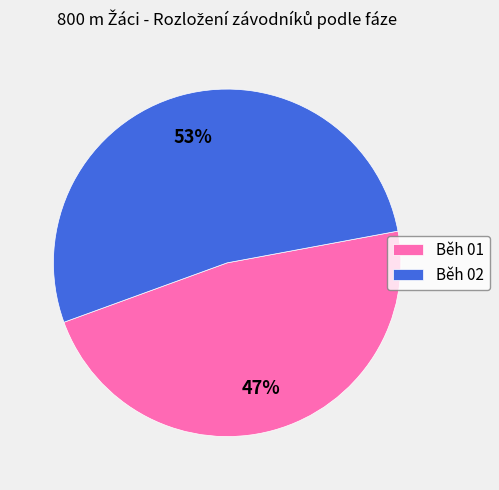

Is the sum of Běh 01 and Běh 02 greater than half?

Yes